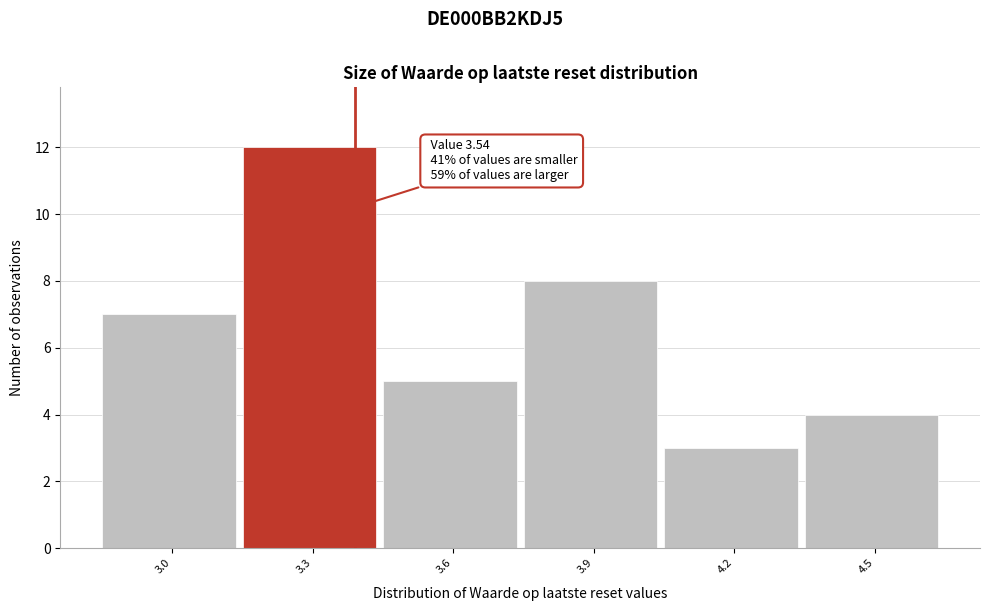

Reading right to left, list all the values displayed in this chart.

4	3	8	5	12	7